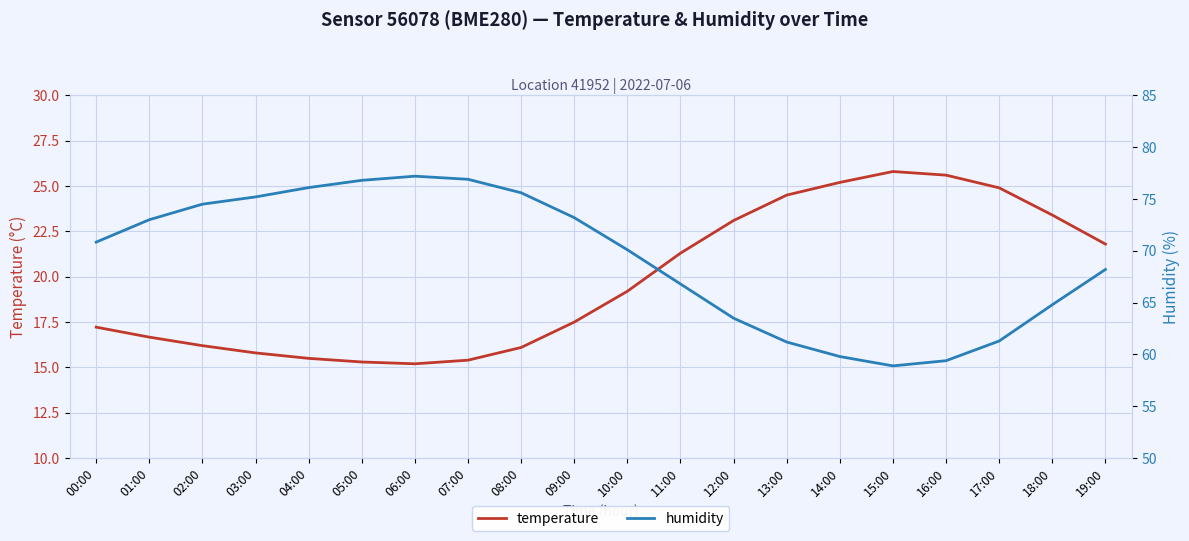

Which series has the largest total across all categories?

humidity